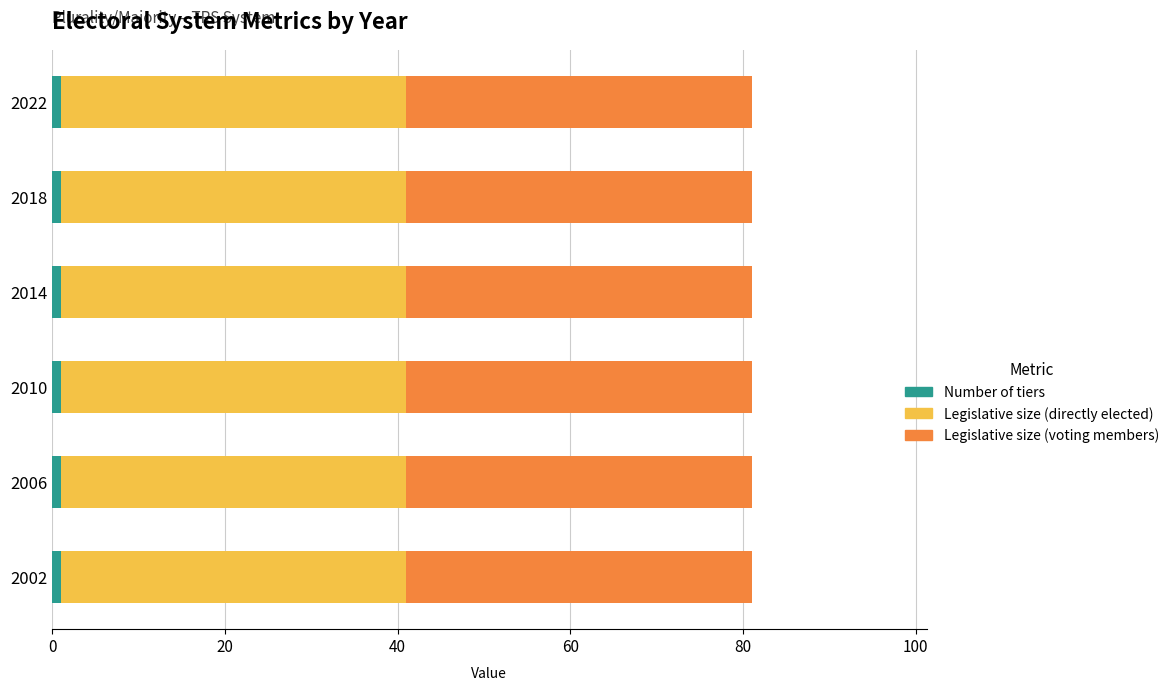

Count the number of data series in this chart.

3